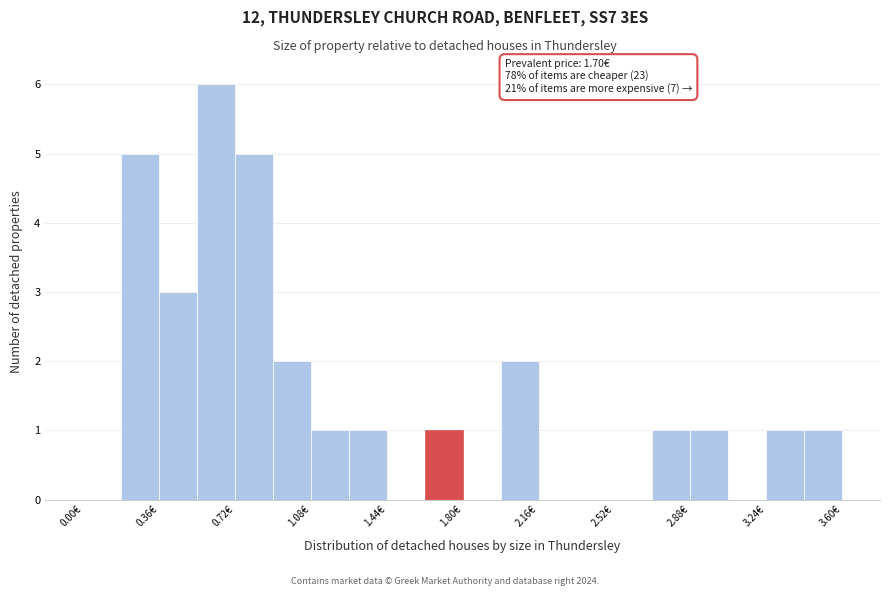

Around what value on the x-axis is the tallest bar? Give the approximate position of its centre, as read against the axis.

0.65